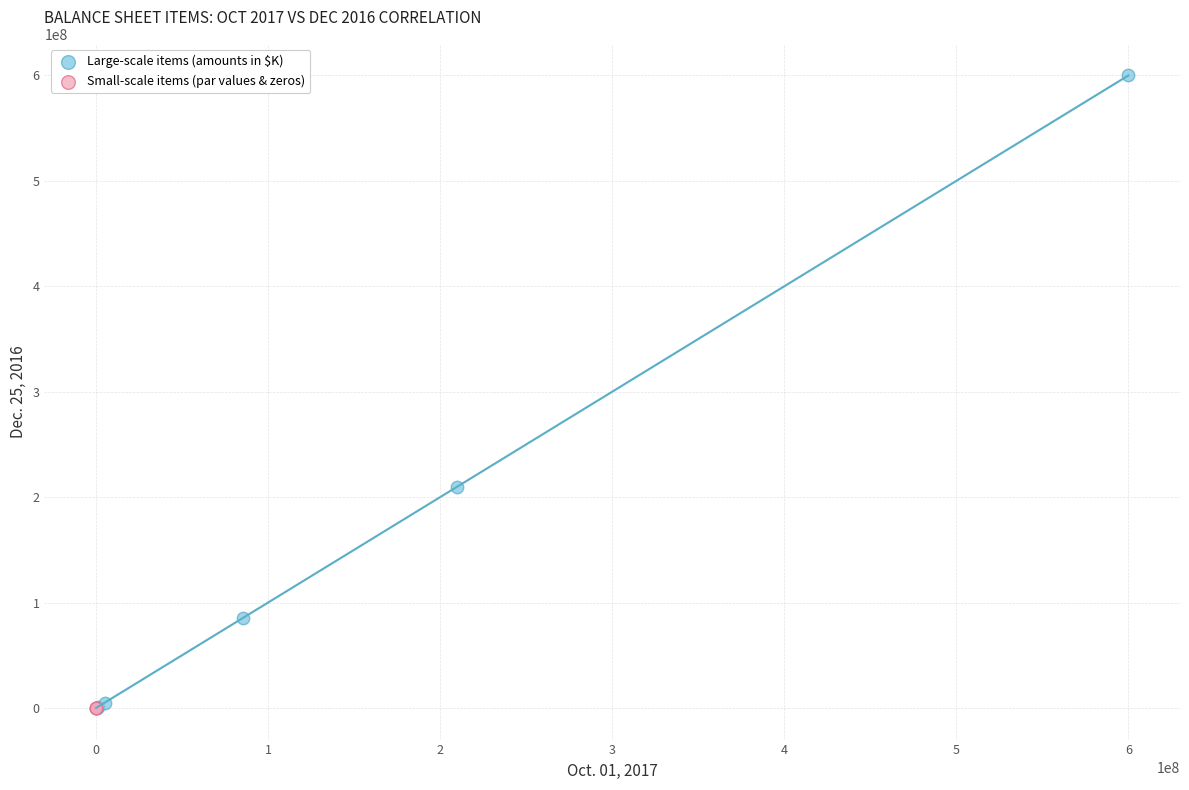

Which series has the widest spread of Y values?

Large-scale items (amounts in $K)